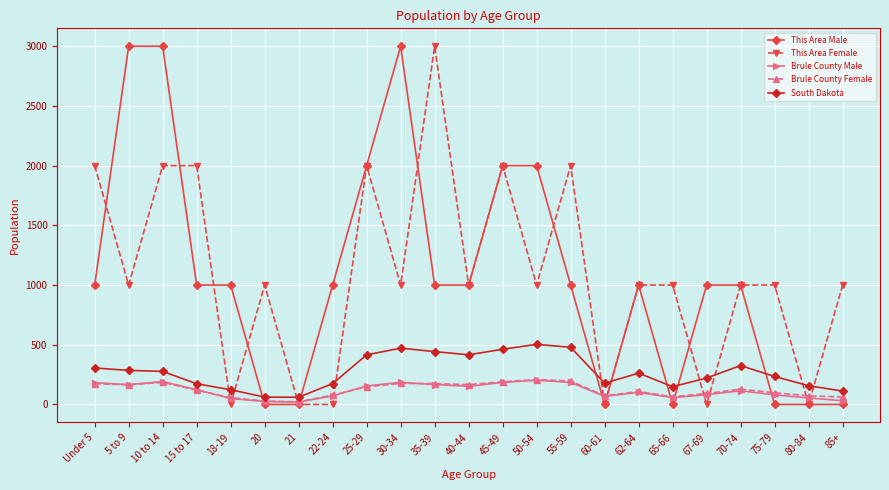

True or false: Brule County Female has more than 1 interior local peaks.

True